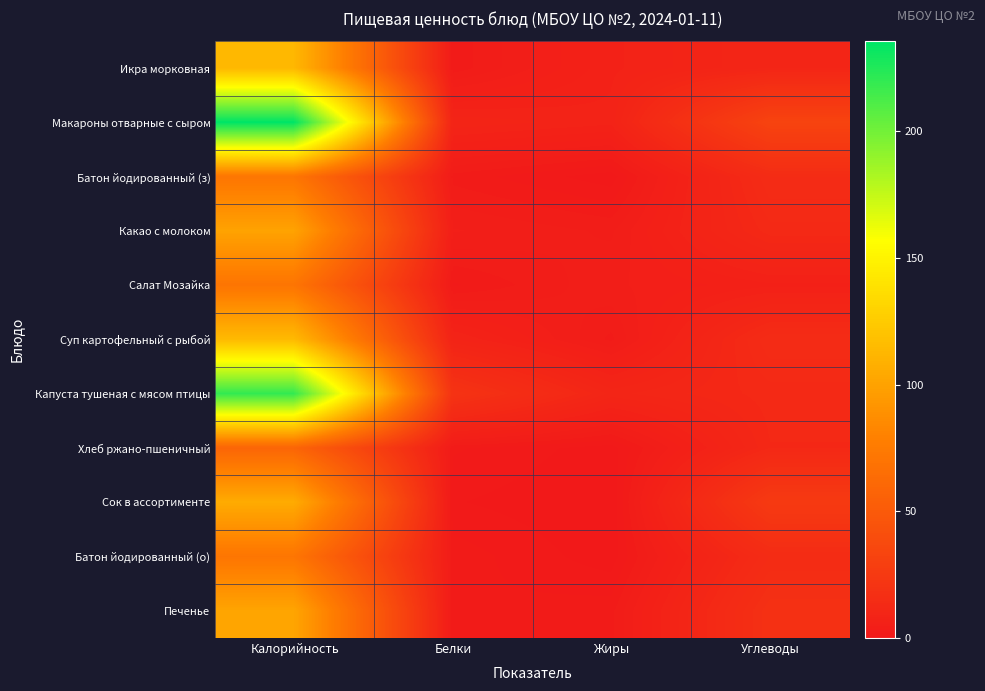

Which series has the largest total across all categories?

Макароны отварные с сыром